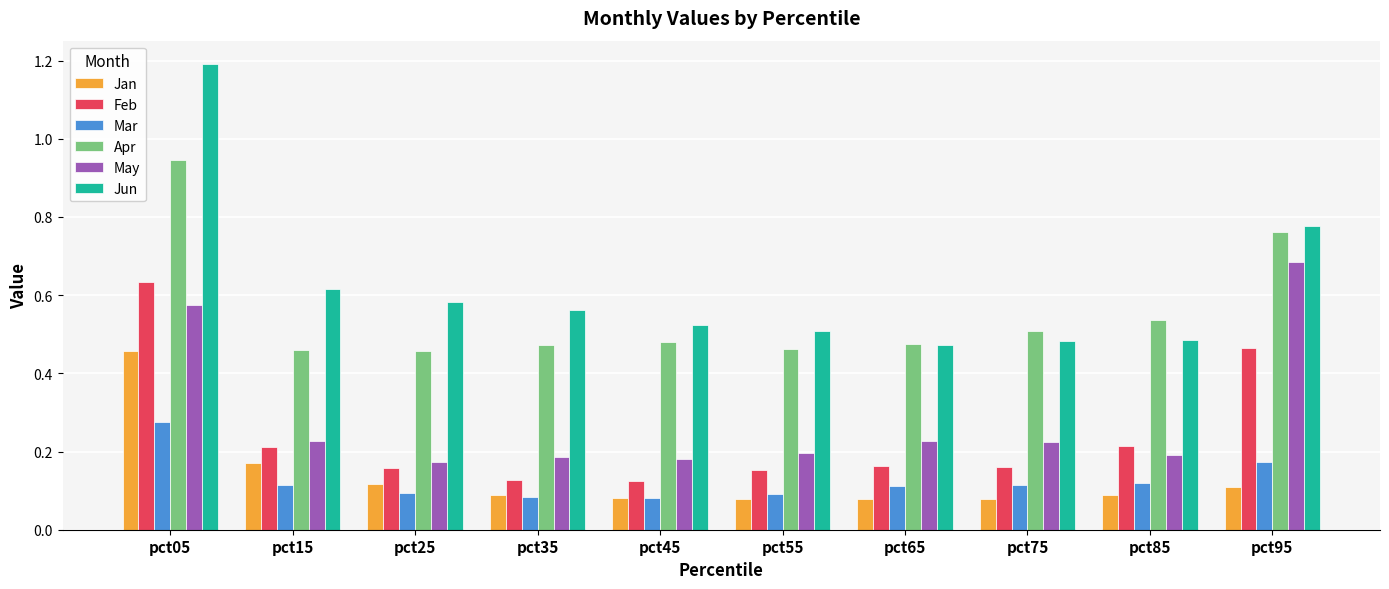

At which label does Jun reach its peak?

pct05